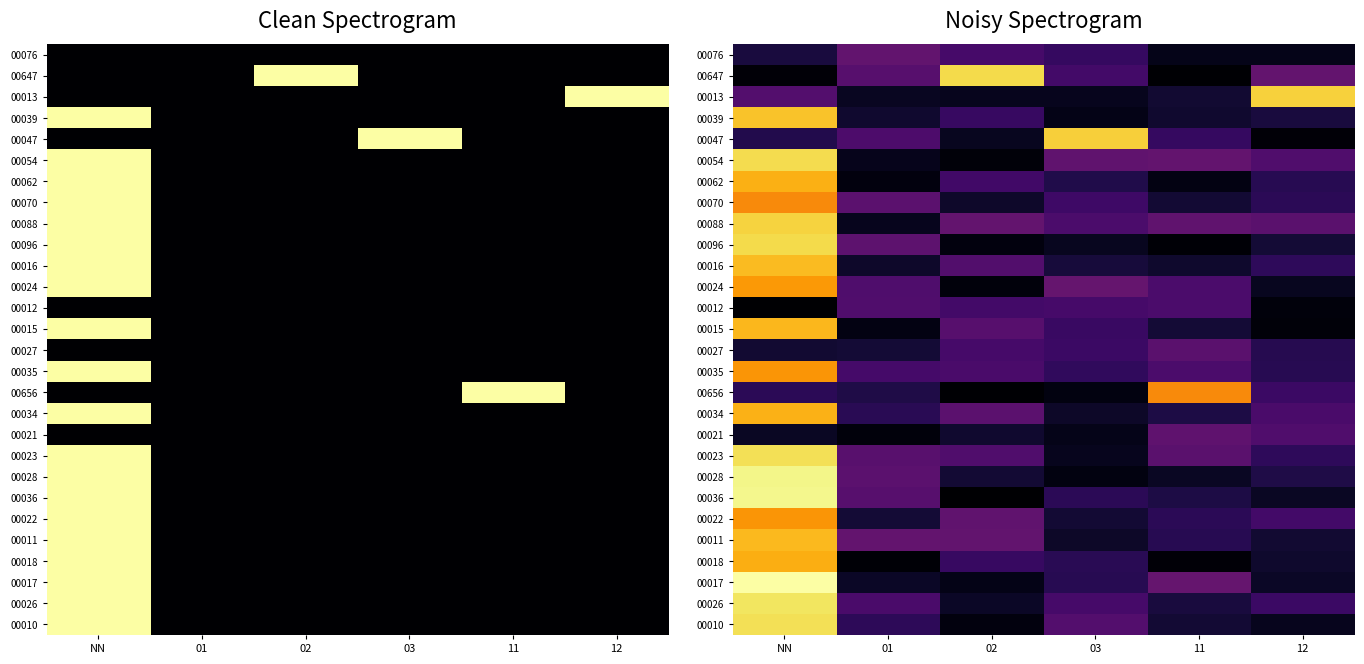

At which label does 00647 reach its peak?

02